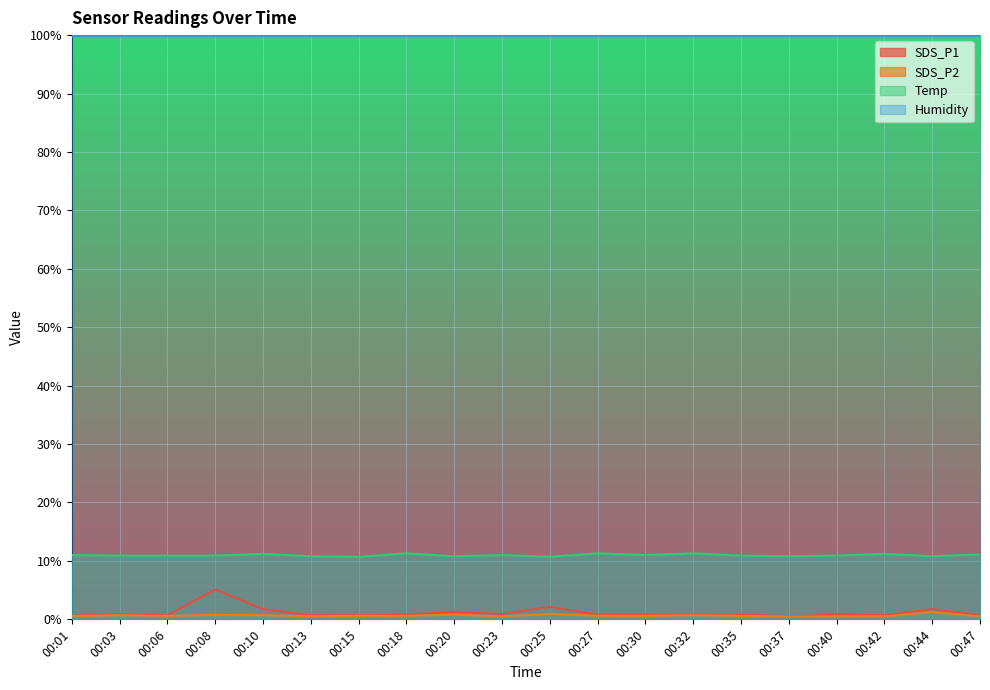

True or false: SDS_P2 and SDS_P1 cross at least once.

False